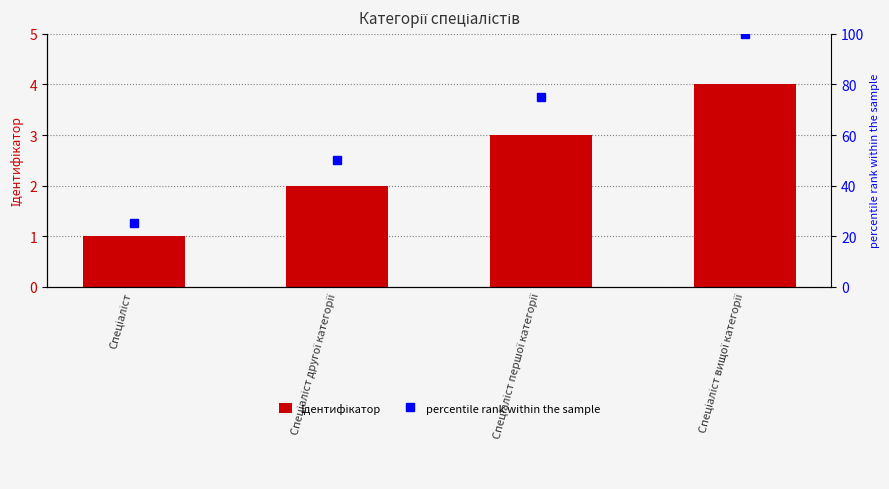

What is the sum of the Ідентифікатор values at Спеціаліст and Спеціаліст першої категорії?

4